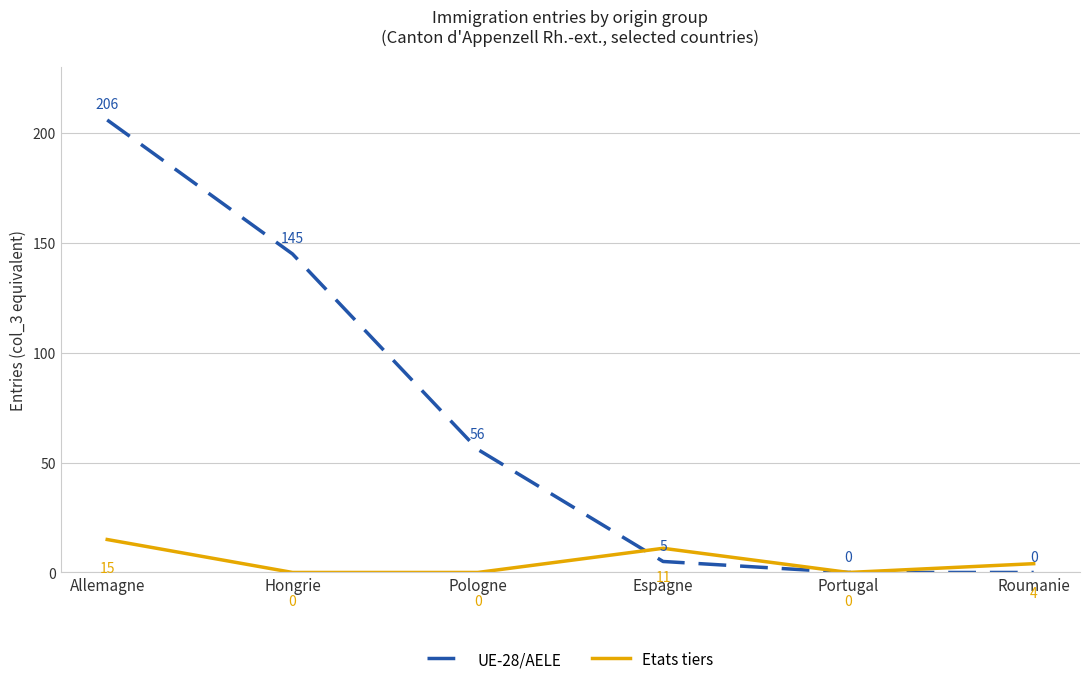

The Etats tiers series shows 2 at Espagne. True or false?

False